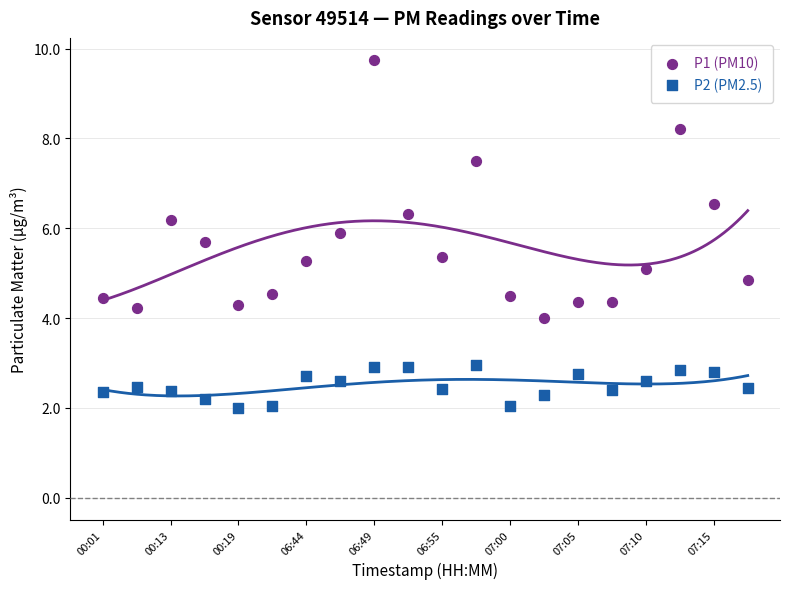

What are all the series names shown in the legend?

P1 (PM10), P2 (PM2.5)